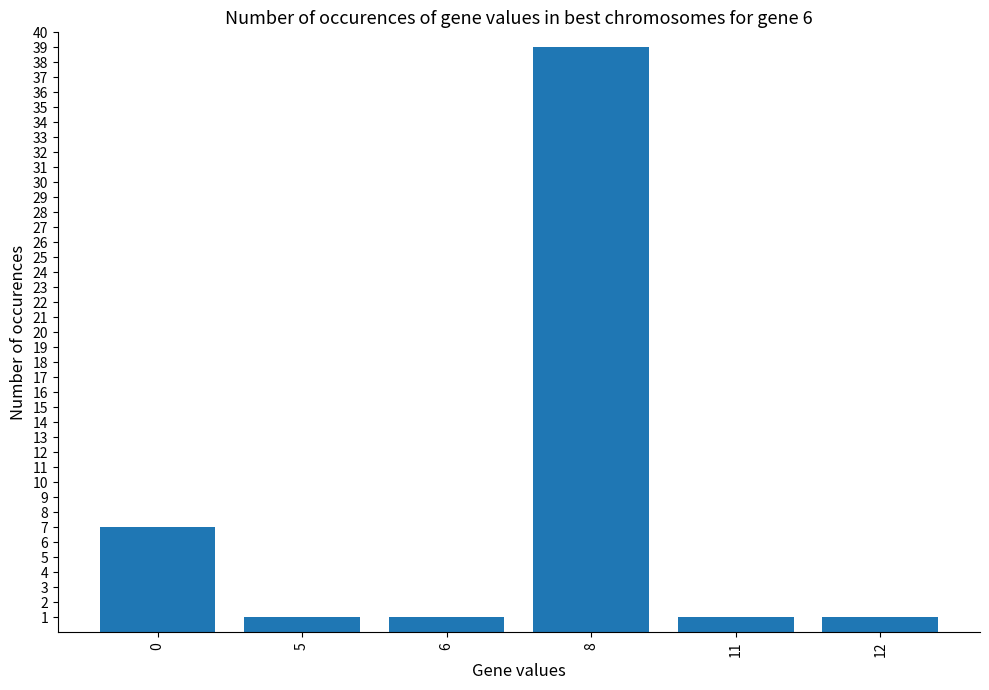

What is the difference between the maximum and minimum values?

38